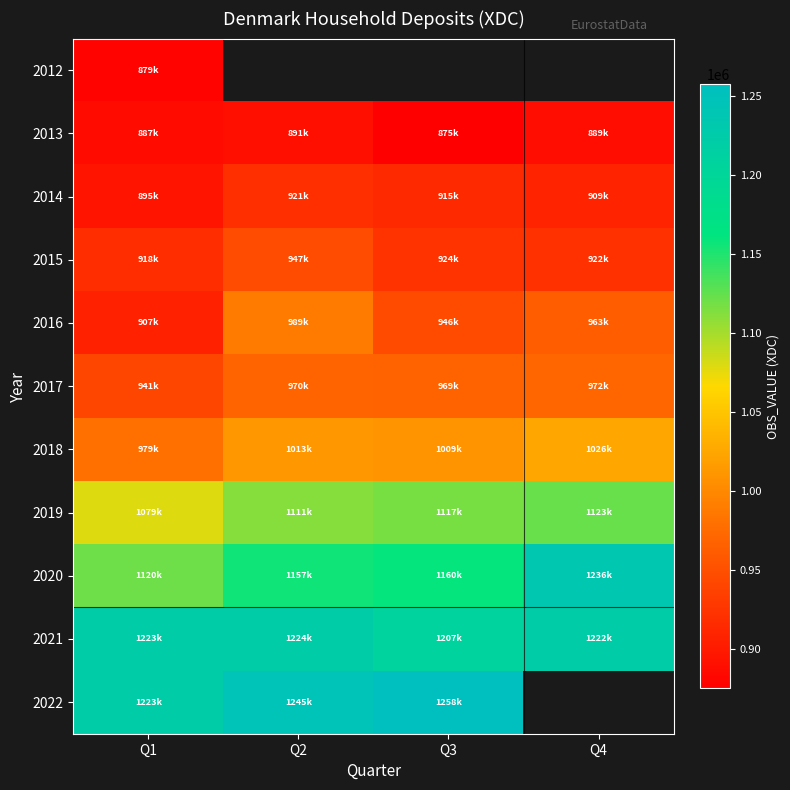

What is the minimum value shown in the chart?

875356.0